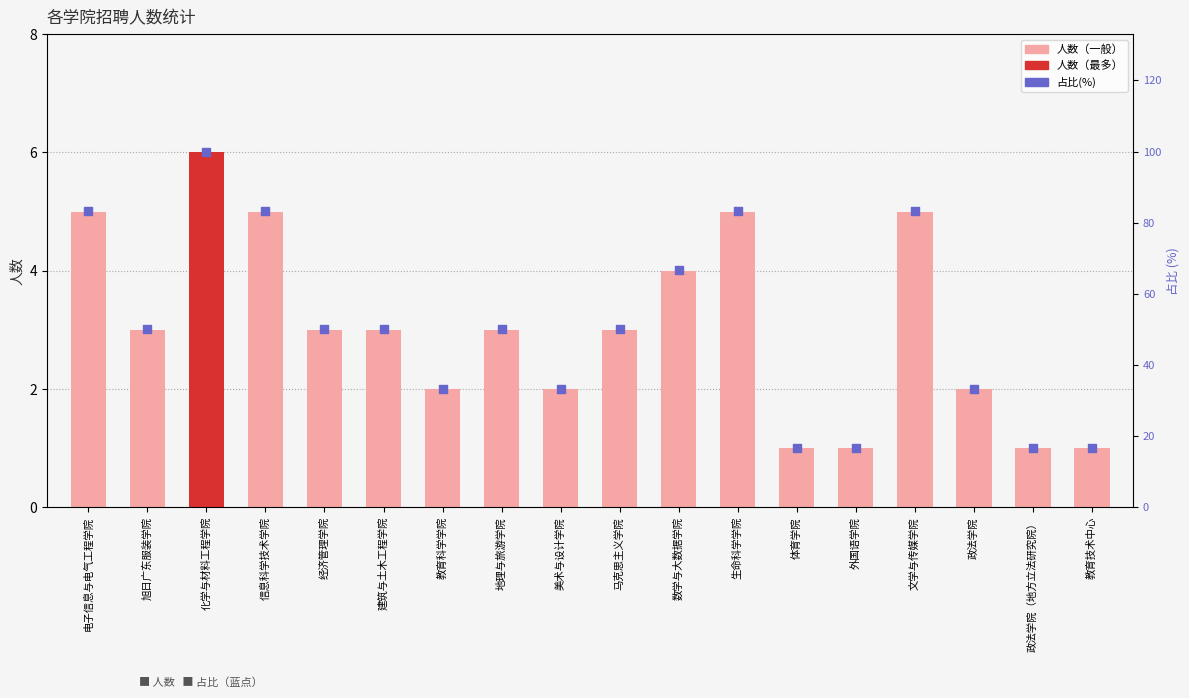

Which series reaches the maximum Y coordinate?

占比(%)